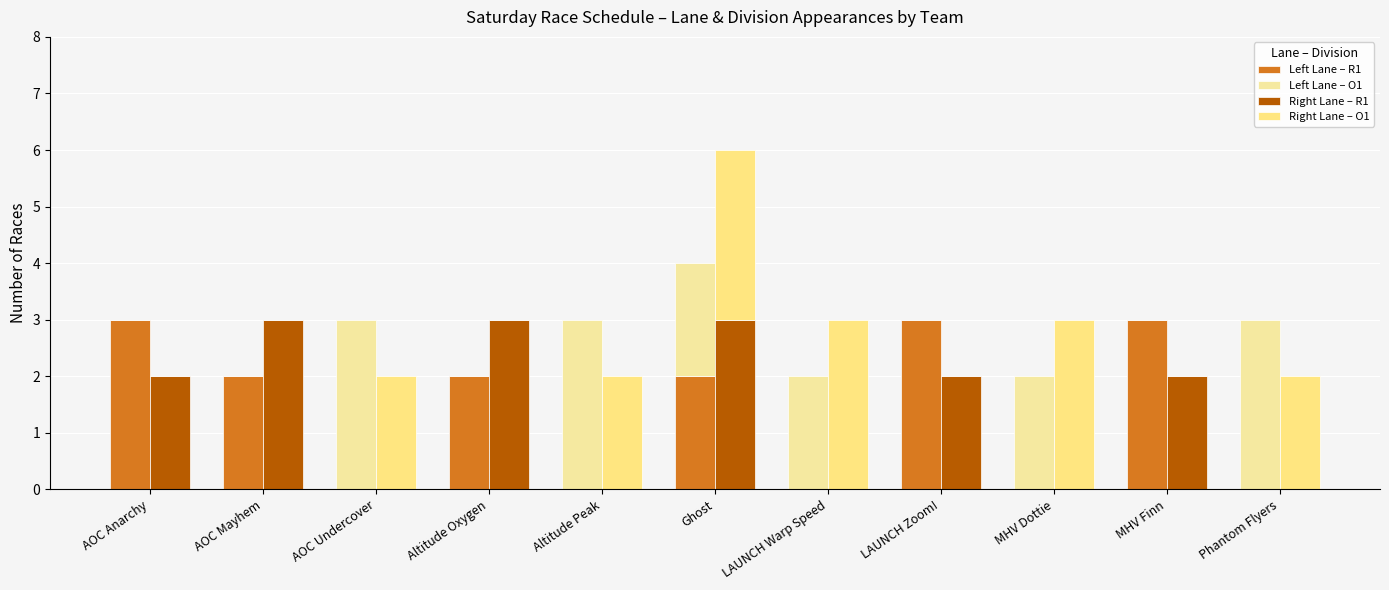

At which label does Left Lane – O1 first exceed 2?

AOC Undercover